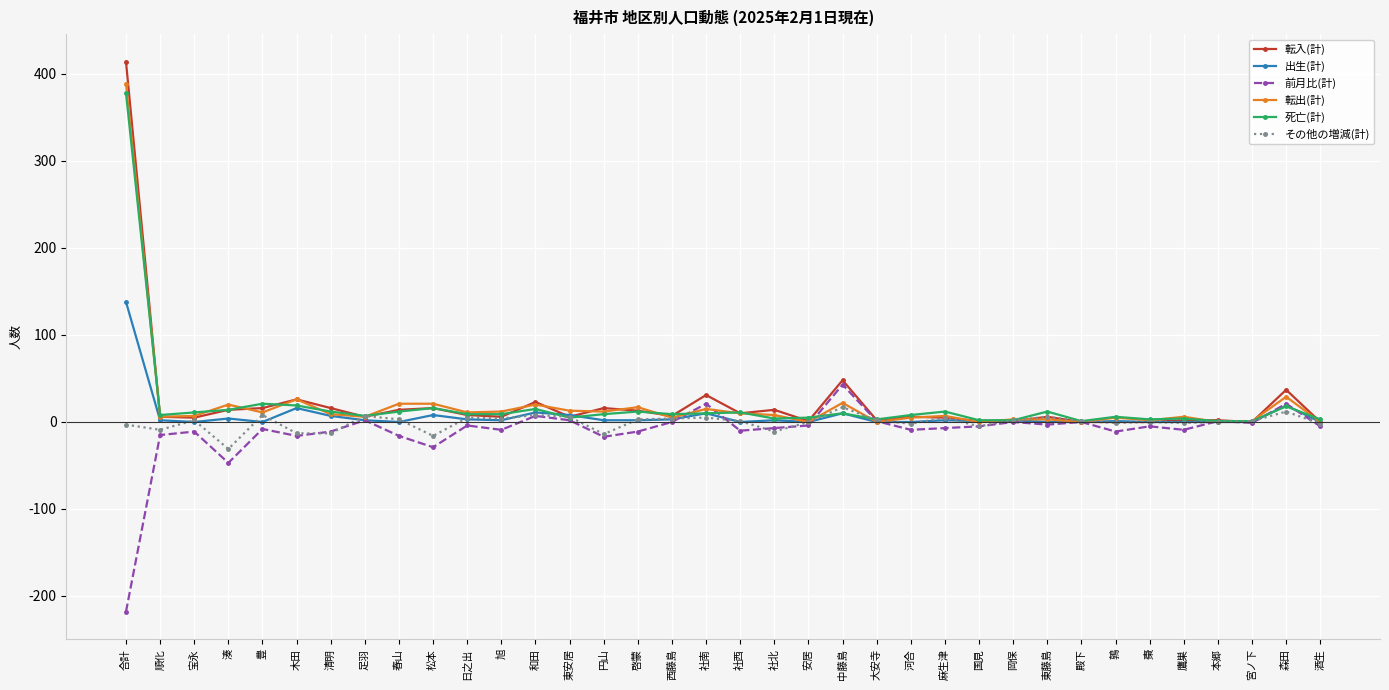

What is the value of the その他の増減(計) point at the 19th from the left?

1